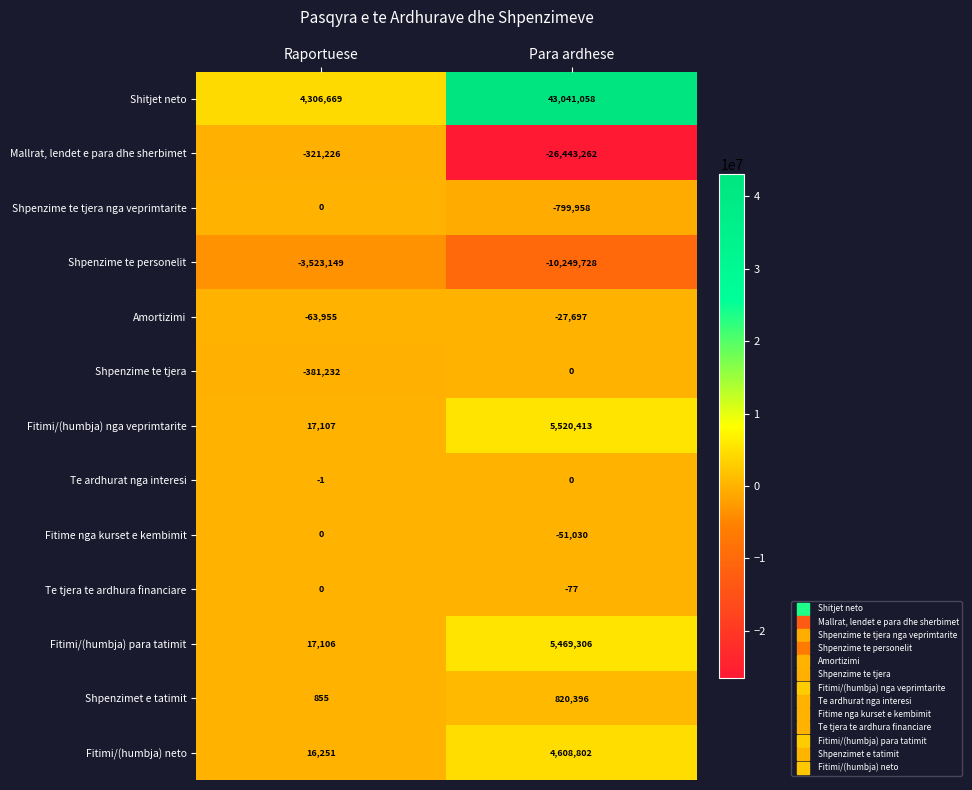

How many categories are shown in the chart?

2